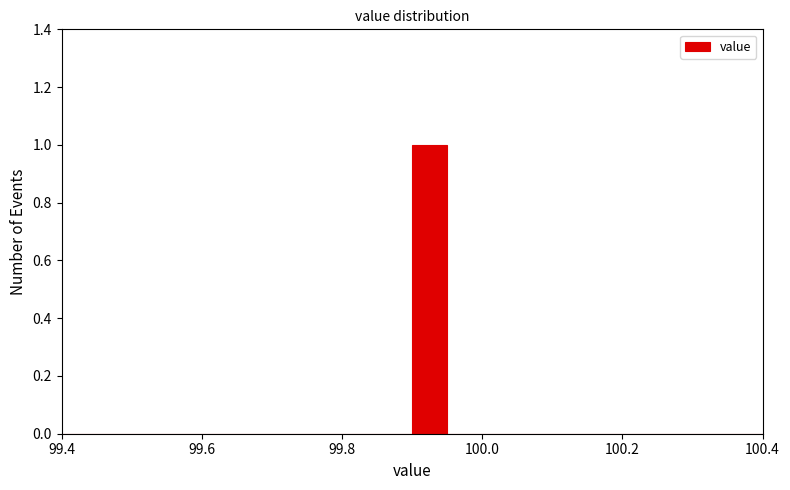

Read against the x-axis, roughly where is the centre of the tallest bar?

99.92